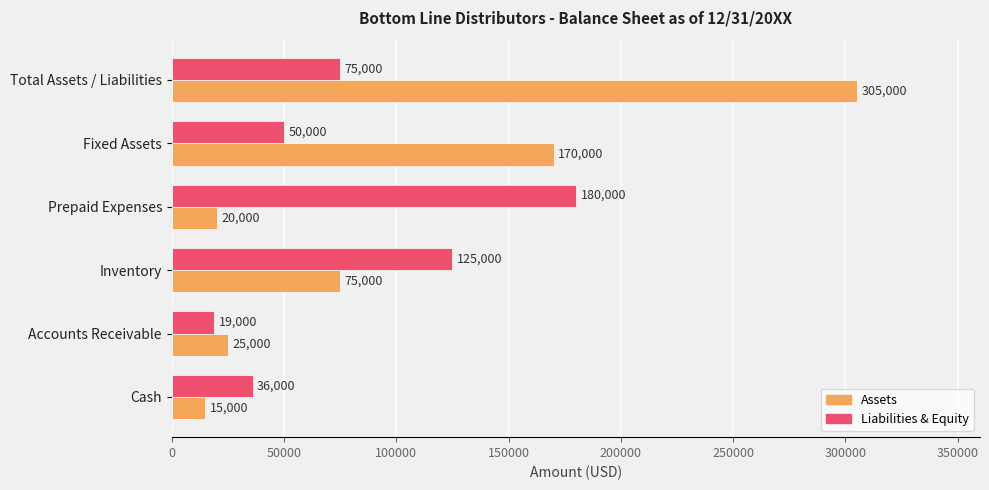

Where is Assets nearest to the value 160000?

Fixed Assets